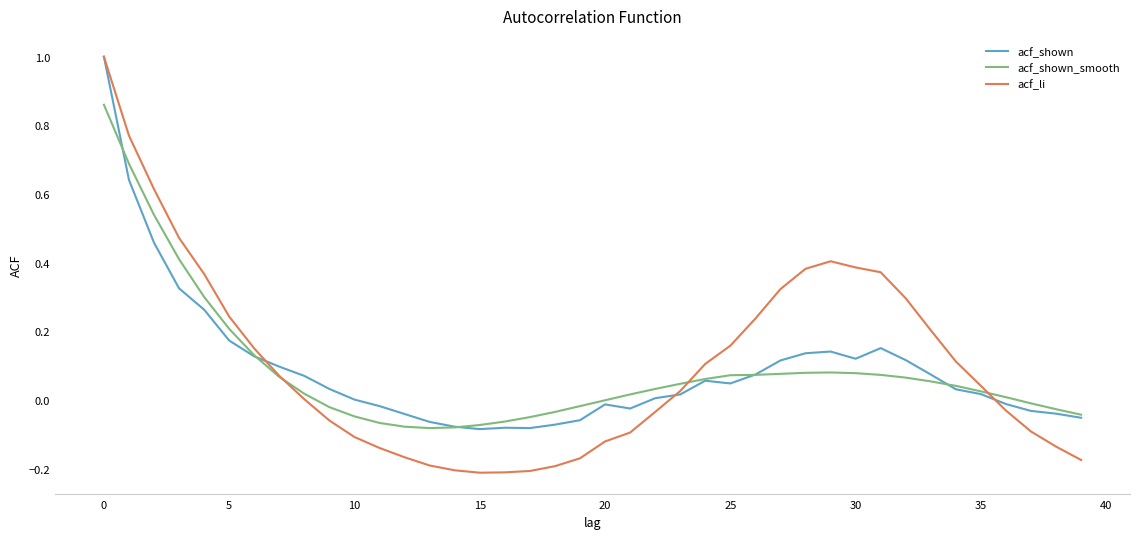

What is the highest value of the acf_shown series?

1.0